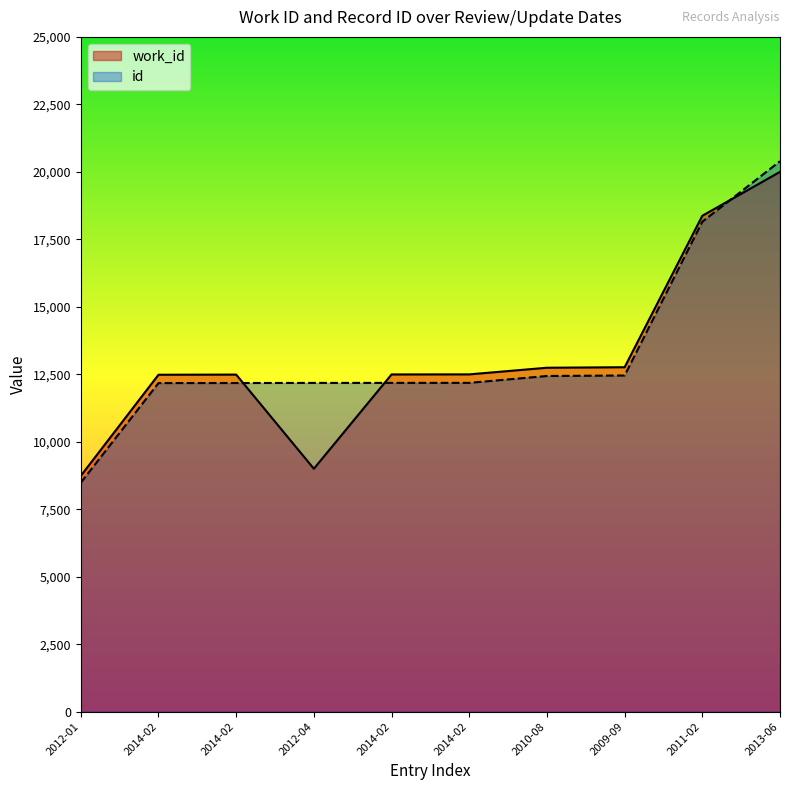

Where do work_id and id first cross each other?

2014-02 and 2012-04